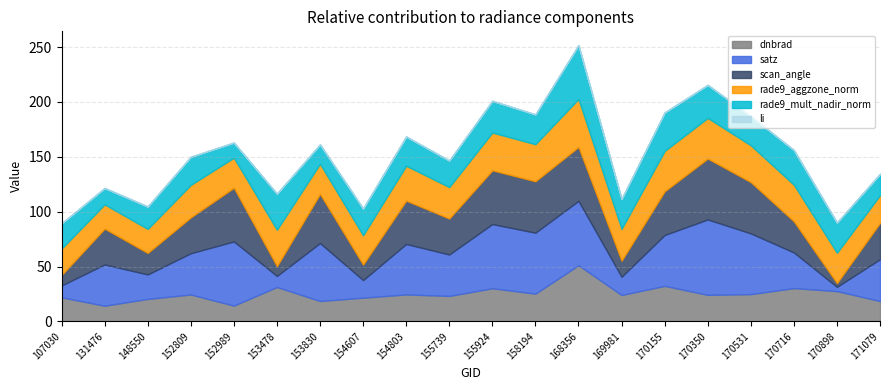

What is the difference between the highest and lowest values at 152809?

37.5